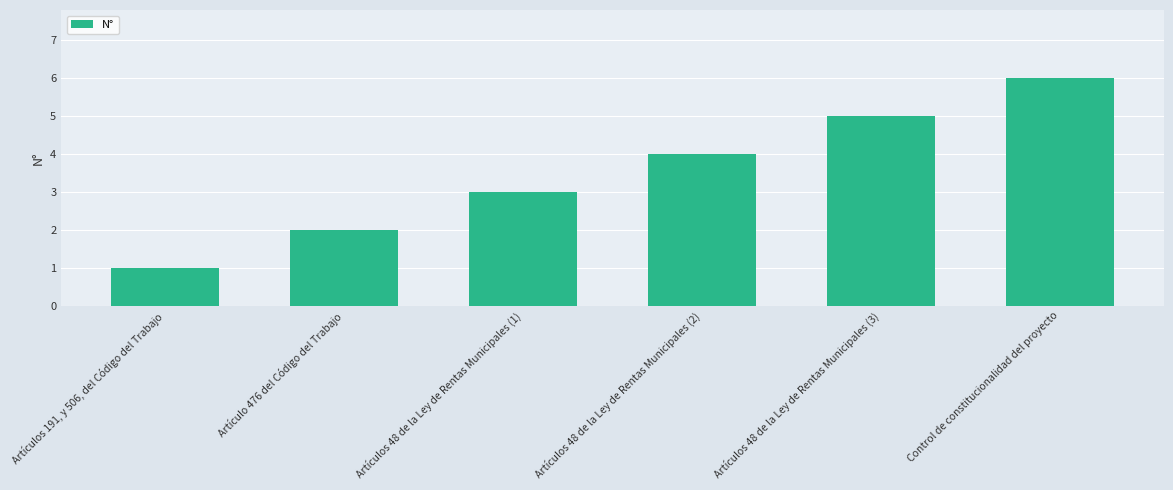

What is the label of the 2nd bar from the right?

Artículos 48 de la Ley de Rentas Municipales (3)